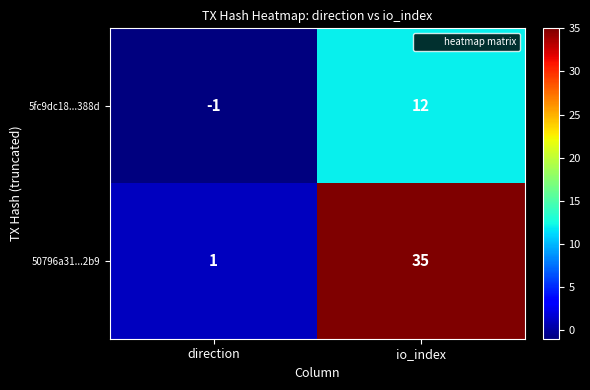

Which series has the largest total across all categories?

50796a31...2b9